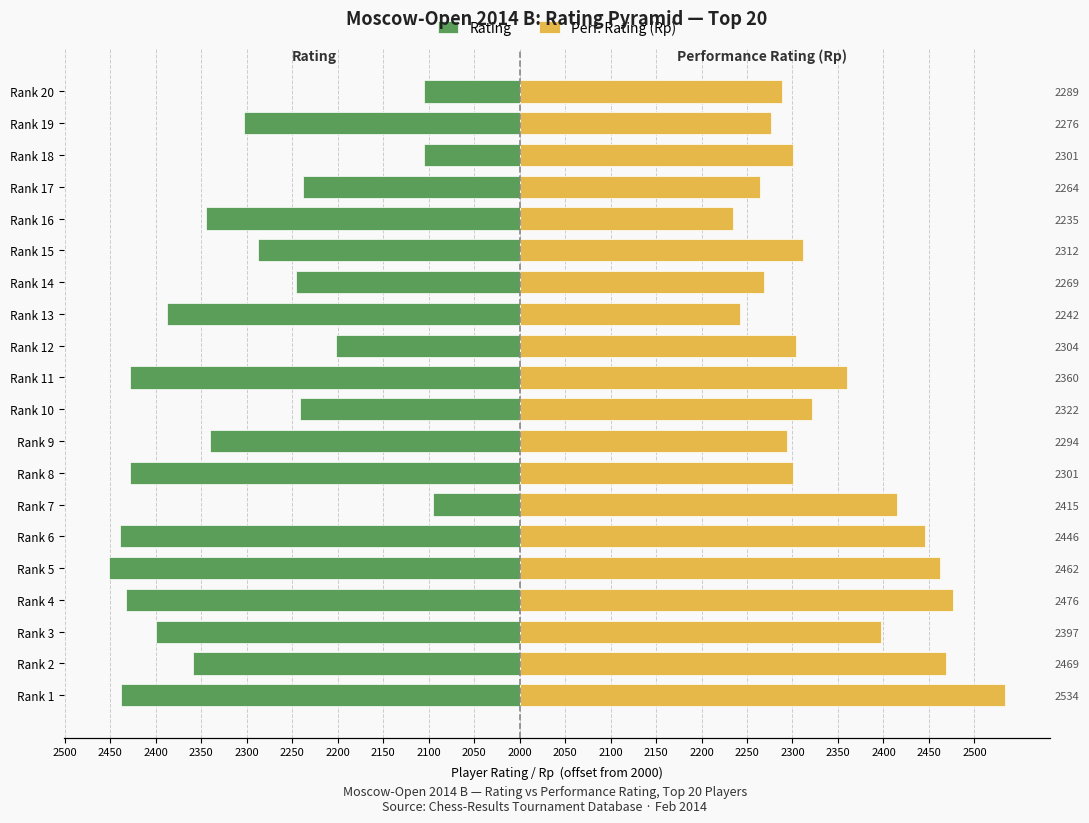

List the series in order of their overall mean, highest first.

Perf. Rating (Rp), Rating